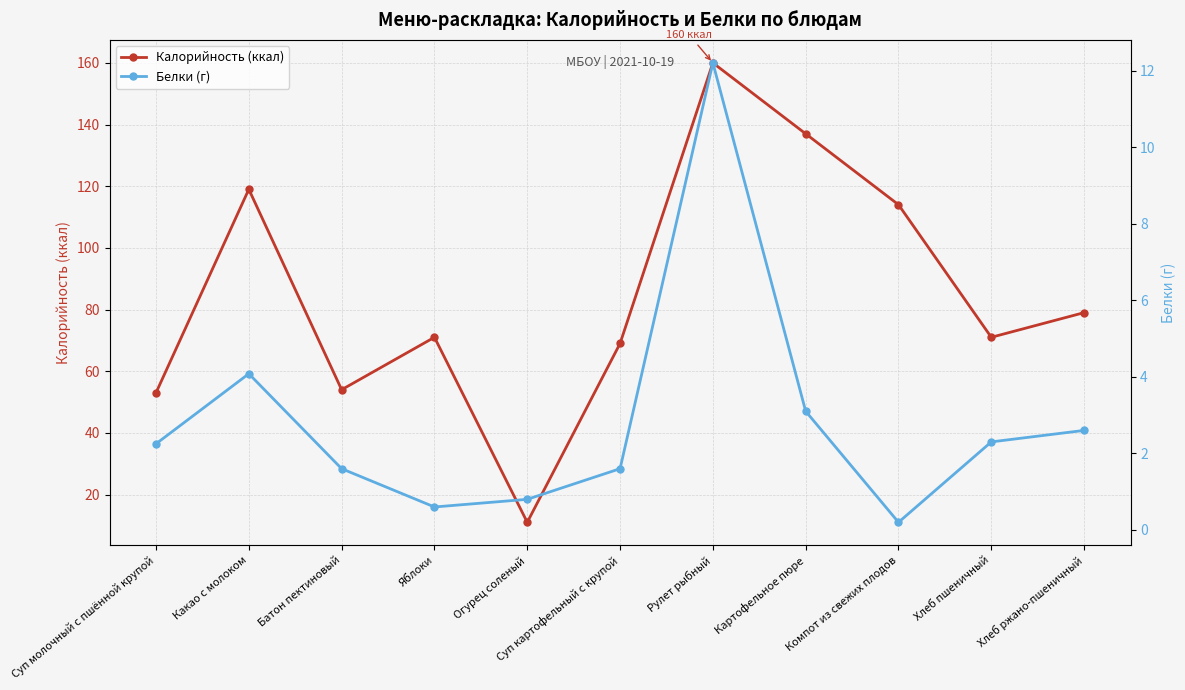

Reading left to right, what are all the values shown in this chart?

Калорийность (ккал): Суп молочный с пшённой крупой=53.0	Какао с молоком=119.0	Батон пектиновый=54.0	Яблоки=71.0	Огурец соленый=11.0	Суп картофельный с крупой=69.0	Рулет рыбный=160.0	Картофельное пюре=137.0	Компот из свежих плодов=114.0	Хлеб пшеничный=71.0	Хлеб ржано-пшеничный=79.0
Белки (г): Суп молочный с пшённой крупой=2.2	Какао с молоком=4.1	Батон пектиновый=1.6	Яблоки=0.6	Огурец соленый=0.8	Суп картофельный с крупой=1.6	Рулет рыбный=12.2	Картофельное пюре=3.1	Компот из свежих плодов=0.2	Хлеб пшеничный=2.3	Хлеб ржано-пшеничный=2.6